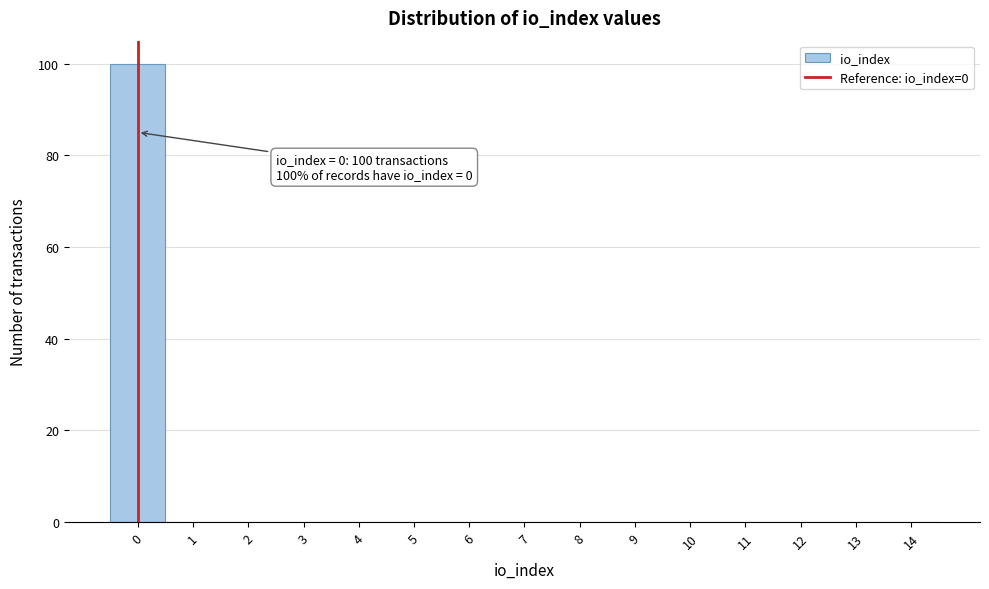

Which range on the x-axis has the tallest bar?

-0.5 to 0.5